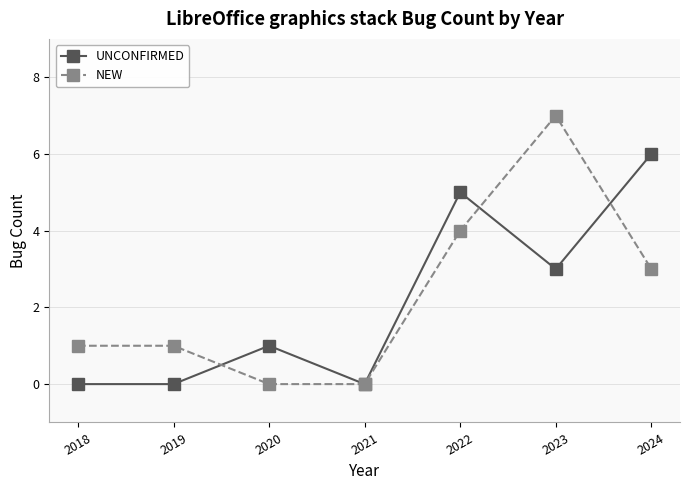

Where do UNCONFIRMED and NEW first cross each other?

2019 and 2020